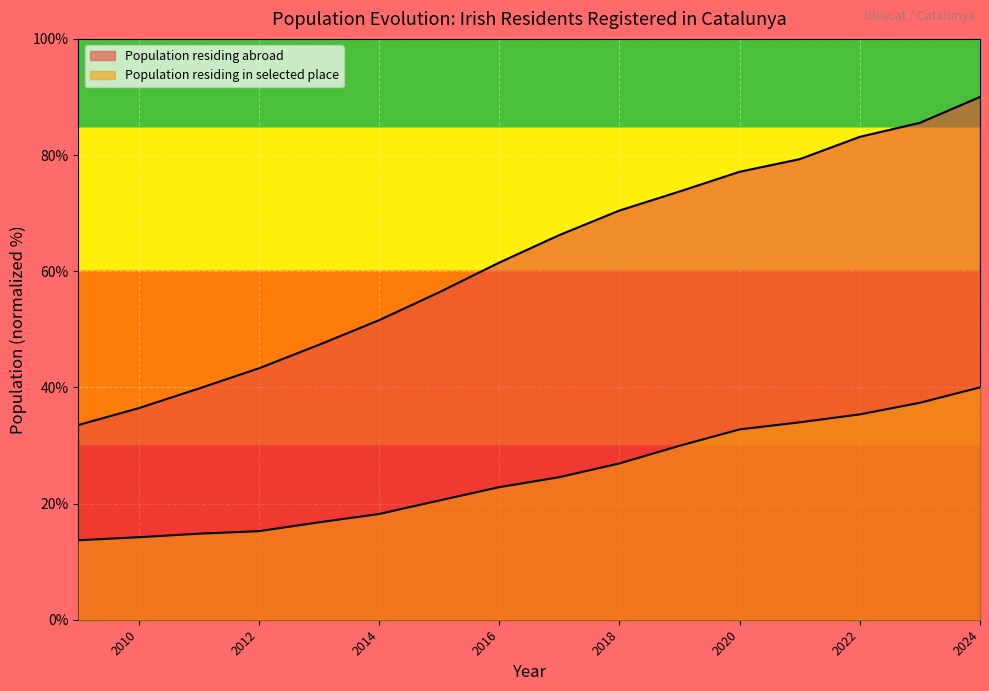

What is the sum of the Population residing in selected place values at 2019 and 2011?

44.8